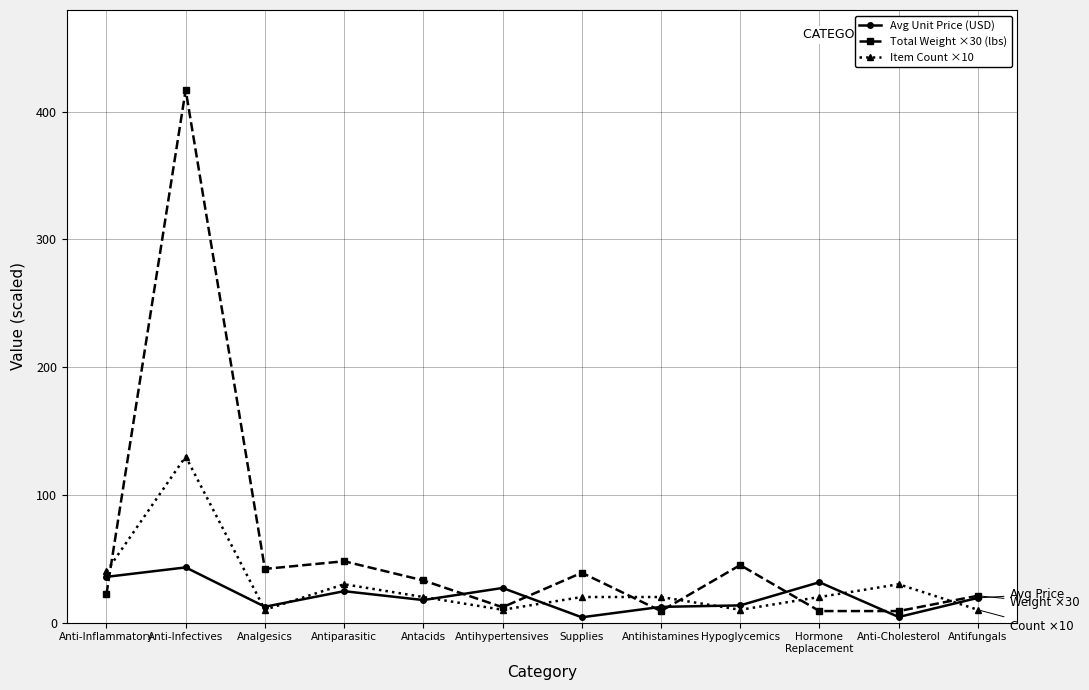

What is the sum of the Item Count ×10 values at Supplies and Hormone
Replacement?

40.0